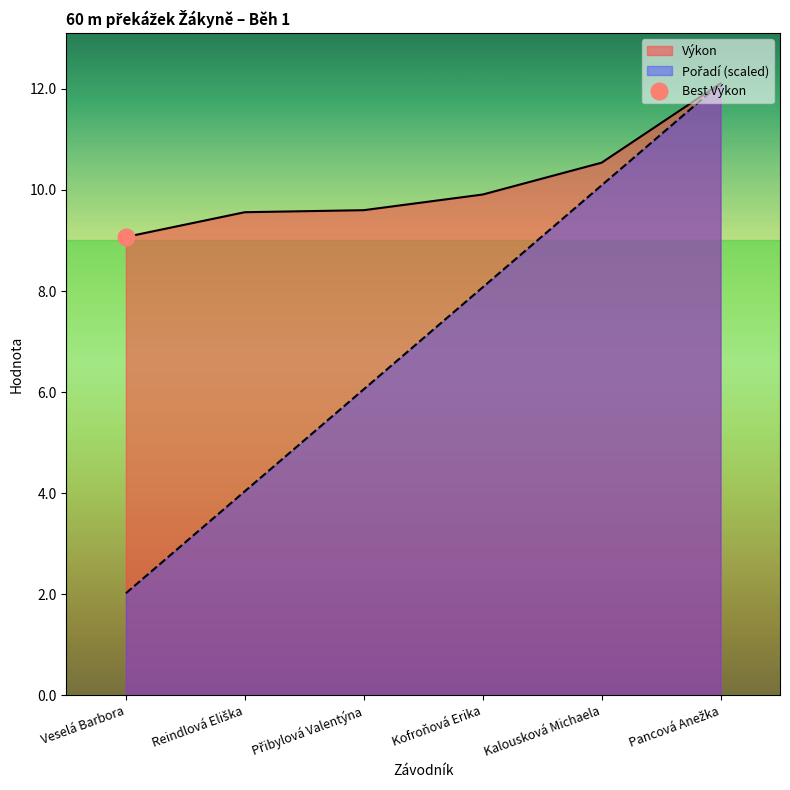

Rank the series at Veselá Barbora from lowest to highest value.

Pořadí, Výkon